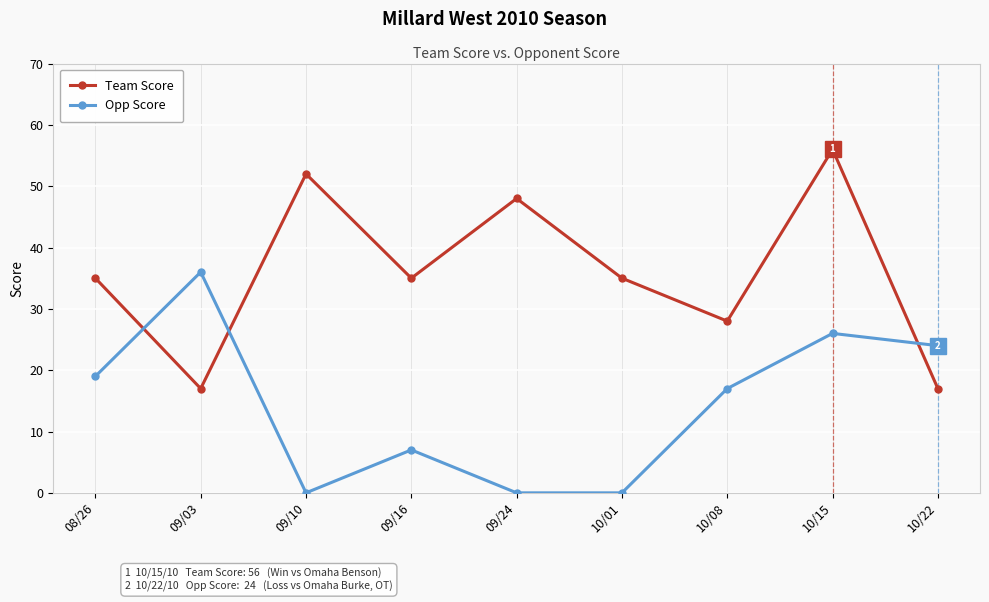

Is it true that Team Score equals 48 at 09/24?

True